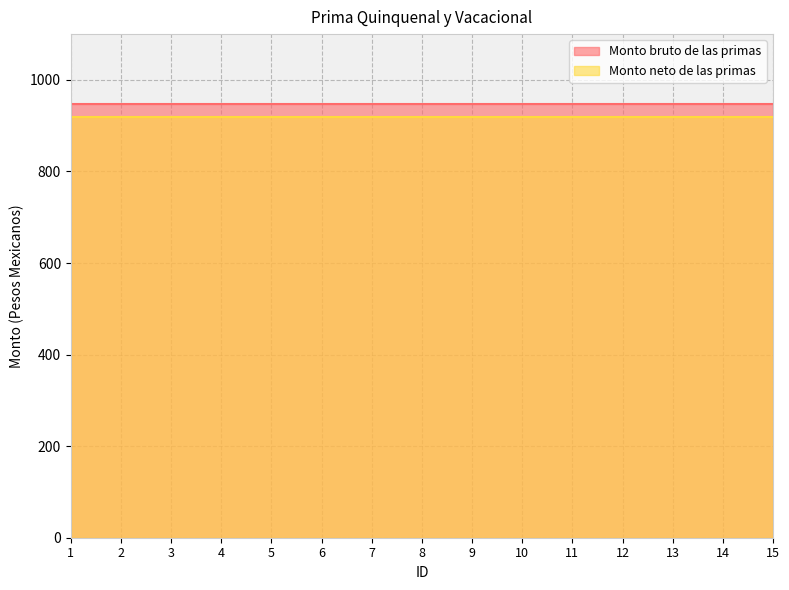

At which label is Monto bruto de las primas closest to 946?

1